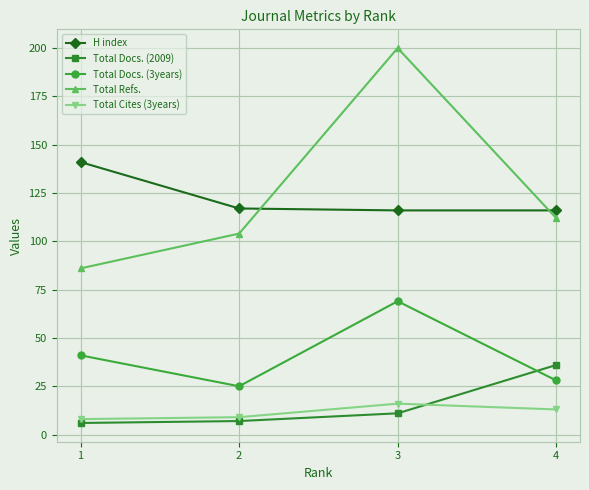

Does the chart have visible grid lines?

Yes